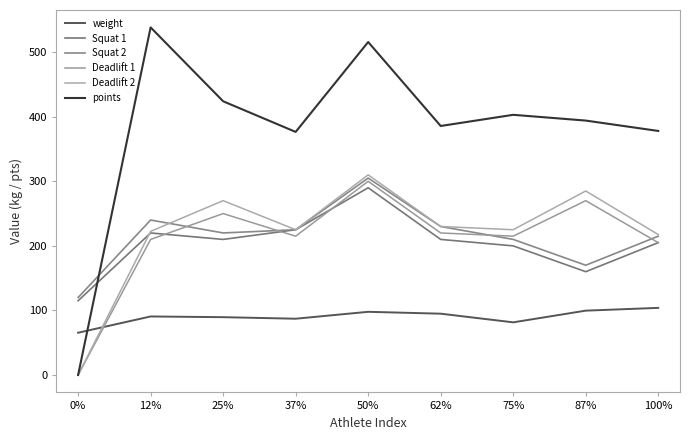

Which series has the widest spread of values?

points